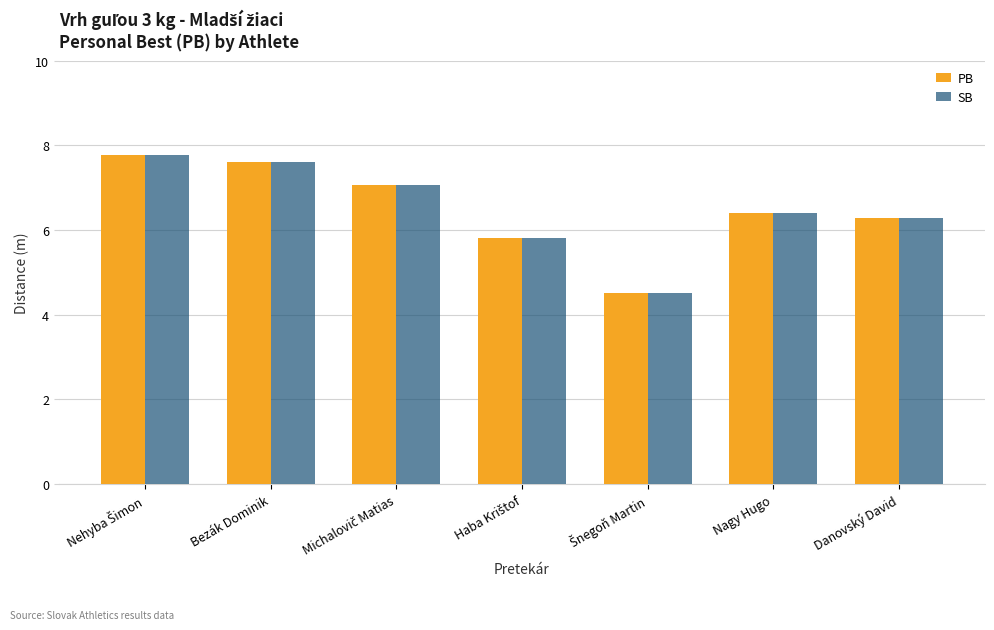

What is the minimum value for PB?

4.5